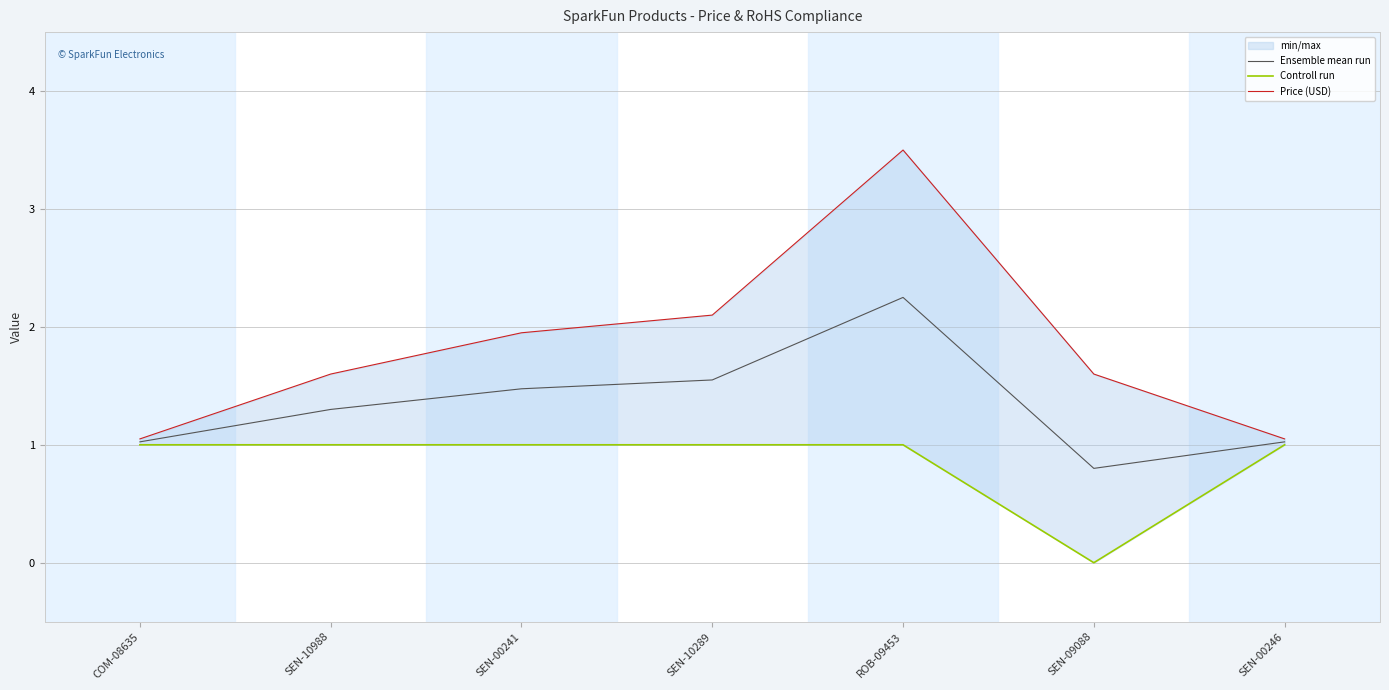

How many interior local valleys does the Ensemble mean run series have?

1